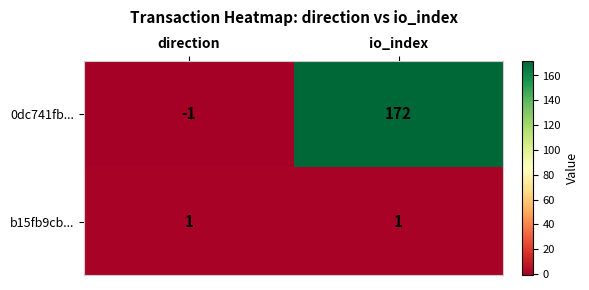

What is the difference between the maximum and minimum values in the 0dc741fb... series?

173